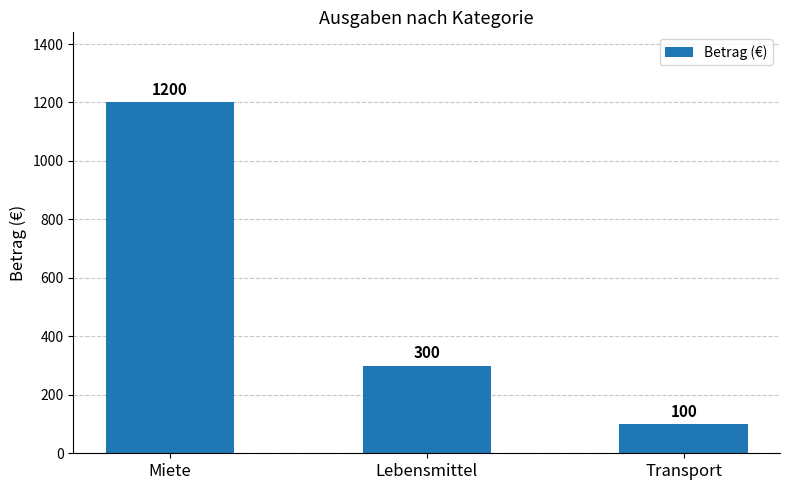

How many values are below 300?

1